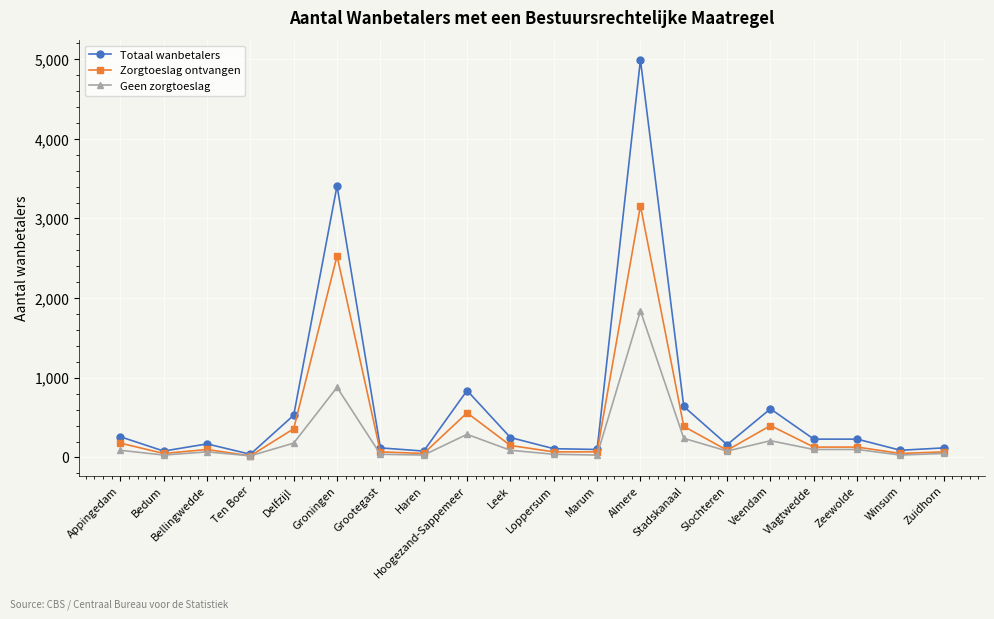

Is it true that Geen zorgtoeslag equals 880 at Groningen?

True